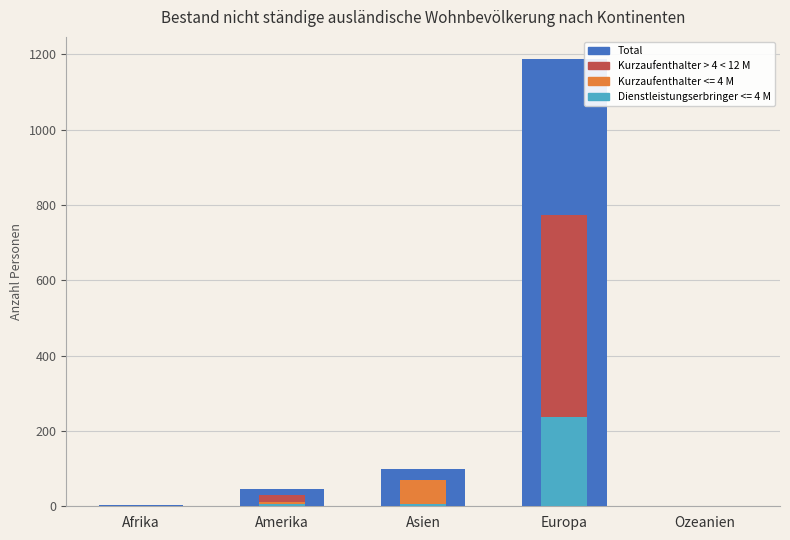

At which label is Total closest to 593?

Asien